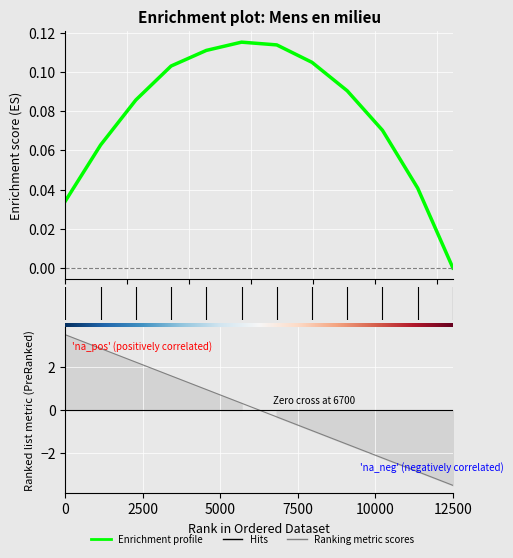

Reading left to right, list all the values displayed in this chart.

3.5	2.9	2.2	1.6	1.0	0.3	-0.3	-1.0	-1.6	-2.2	-2.9	-3.5